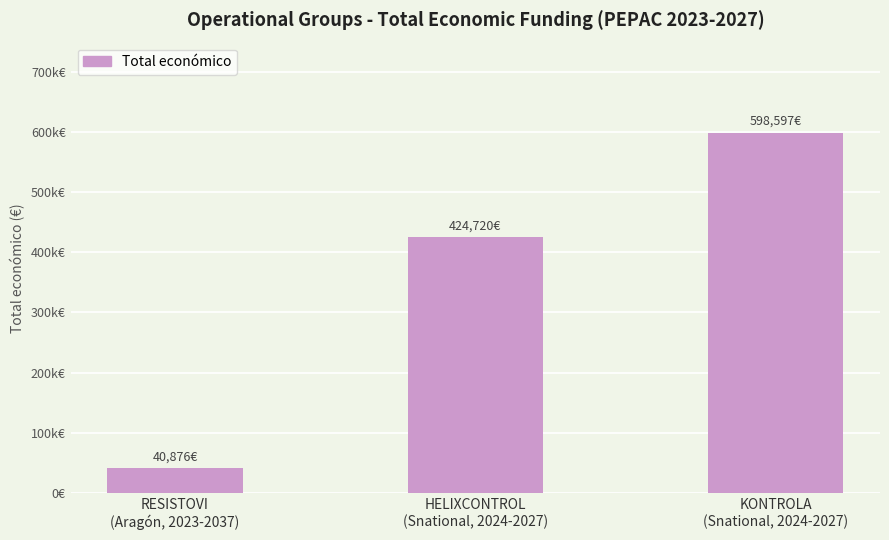

Reading right to left, transcribe all the data shown in this chart.

KONTROLA
(Snational, 2024-2027)=598597	HELIXCONTROL
(Snational, 2024-2027)=424720	RESISTOVI
(Aragón, 2023-2037)=40876